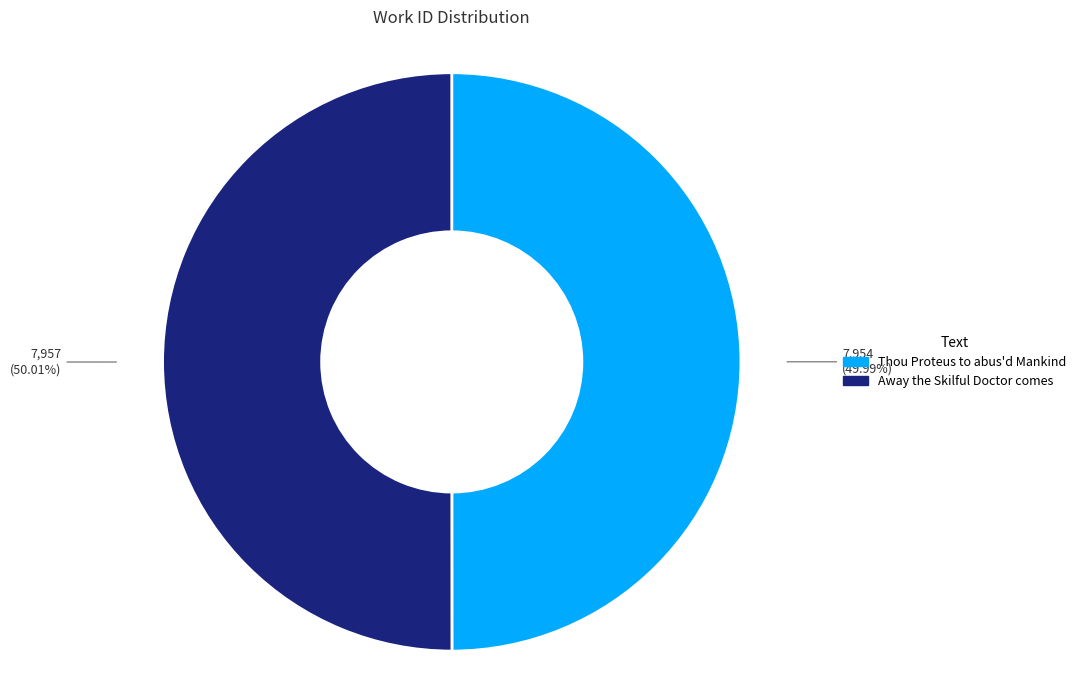

Is there a majority slice in this chart?

Yes